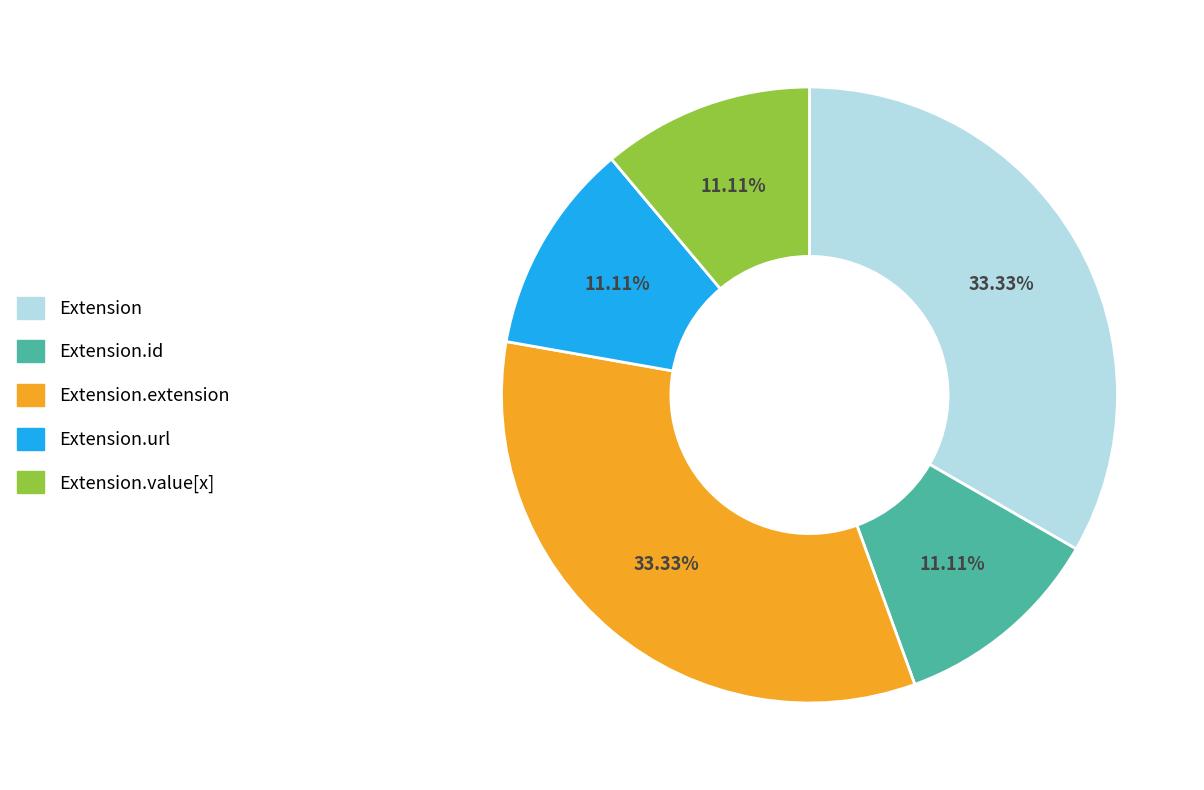

How many segments does this pie chart have?

5